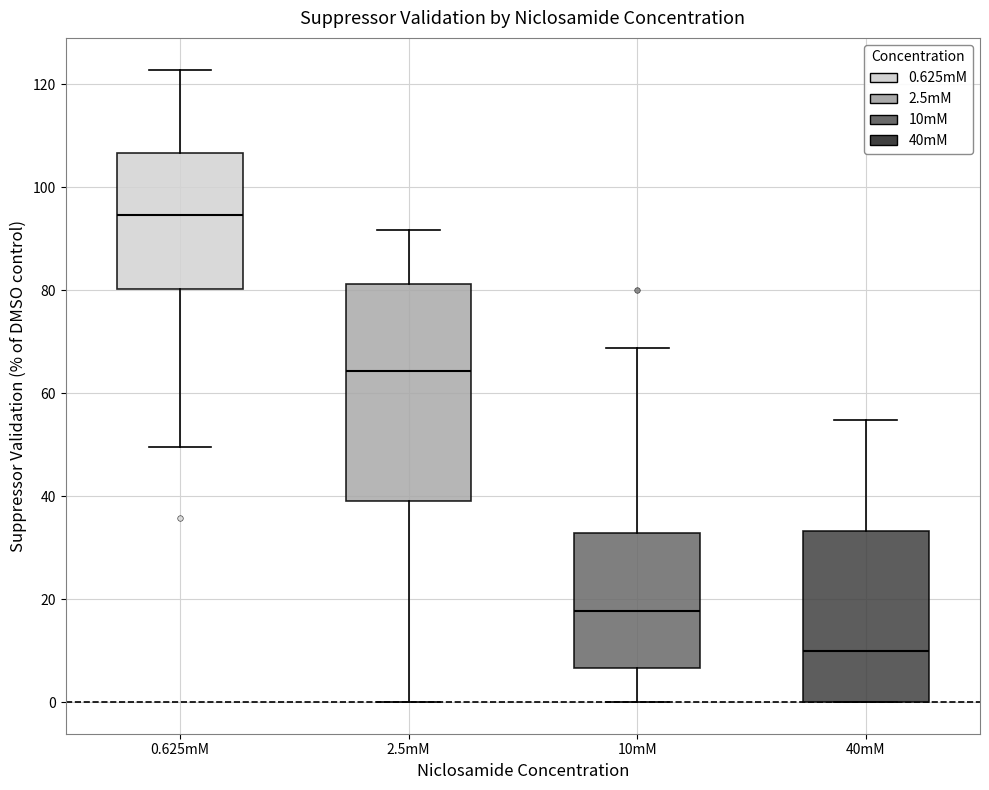

Which box is the tallest, from its lower edge to its upper edge?

2.5mM